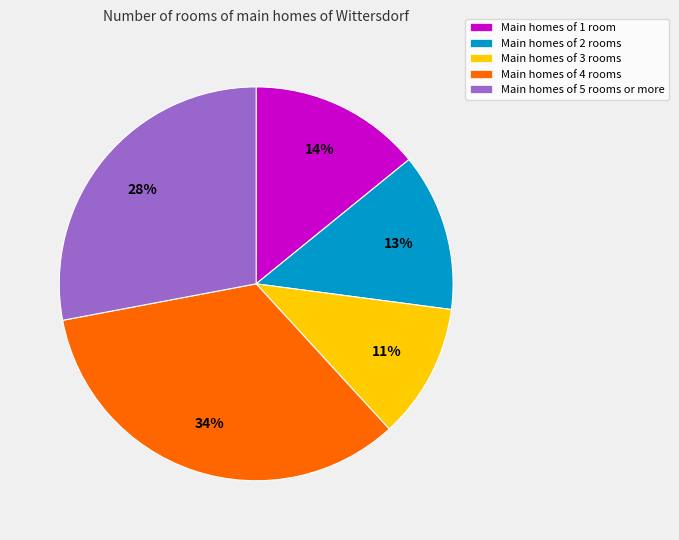

Between Main homes of 5 rooms or more and Main homes of 4 rooms, which is larger?

Main homes of 4 rooms